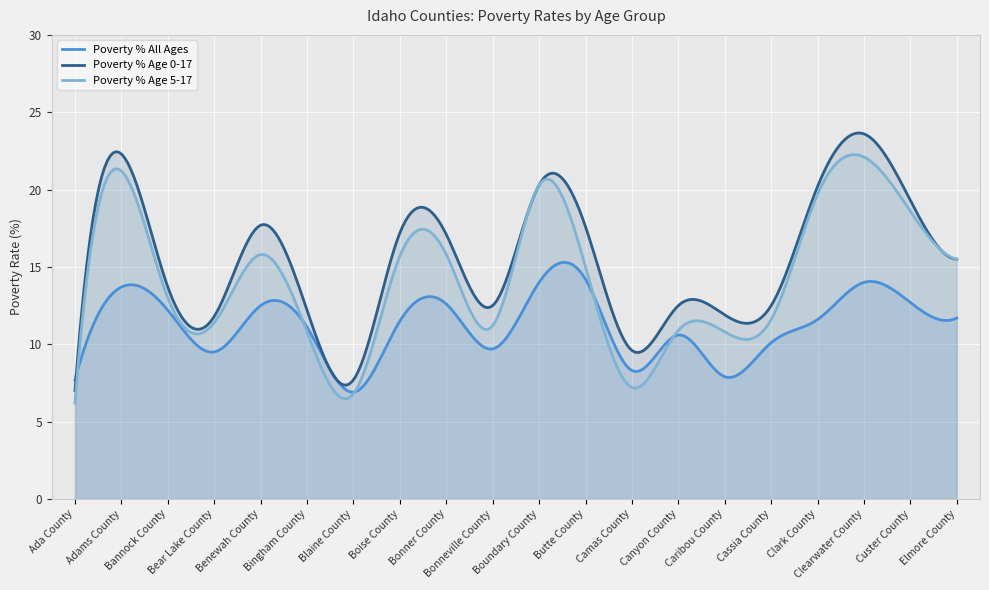

Reading left to right, what are all the values shown in this chart?

Poverty % All Ages: Ada County=7.7	Adams County=13.7	Bannock County=12.2	Bear Lake County=9.5	Benewah County=12.5	Bingham County=11.1	Blaine County=6.9	Boise County=11.5	Bonner County=12.6	Bonneville County=9.7	Boundary County=14.0	Butte County=14.2	Camas County=8.3	Canyon County=10.6	Caribou County=7.9	Cassia County=10.1	Clark County=11.6	Clearwater County=14.0	Custer County=12.7	Elmore County=11.7
Poverty % Age 0-17: Ada County=7.0	Adams County=22.3	Bannock County=13.7	Bear Lake County=11.8	Benewah County=17.7	Bingham County=12.2	Blaine County=7.7	Boise County=17.2	Bonner County=17.1	Bonneville County=12.5	Boundary County=20.3	Butte County=17.6	Camas County=9.6	Canyon County=12.5	Caribou County=11.9	Cassia County=12.5	Clark County=20.2	Clearwater County=23.6	Custer County=19.3	Elmore County=15.5
Poverty % Age 5-17: Ada County=6.2	Adams County=21.2	Bannock County=13.0	Bear Lake County=11.4	Benewah County=15.8	Bingham County=10.8	Blaine County=6.8	Boise County=15.7	Bonner County=15.8	Bonneville County=11.2	Boundary County=20.3	Butte County=15.0	Camas County=7.2	Canyon County=10.9	Caribou County=10.8	Cassia County=11.6	Clark County=19.7	Clearwater County=22.1	Custer County=18.6	Elmore County=15.5